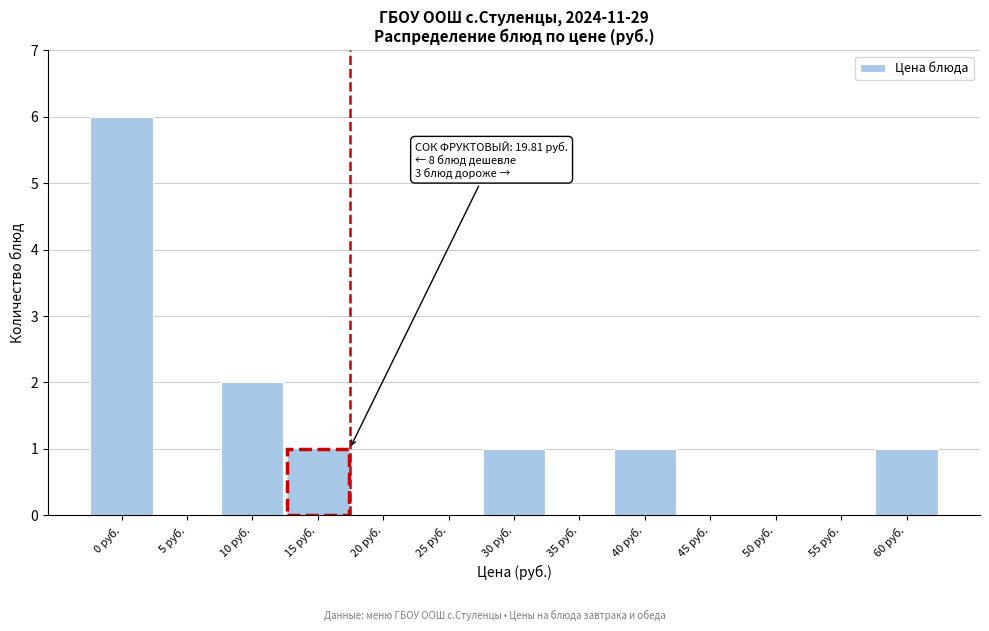

Reading right to left, what are all the values shown in this chart?

60 руб.=1	55 руб.=0	50 руб.=0	45 руб.=0	40 руб.=1	35 руб.=0	30 руб.=1	25 руб.=0	20 руб.=0	15 руб.=1	10 руб.=2	5 руб.=0	0 руб.=6